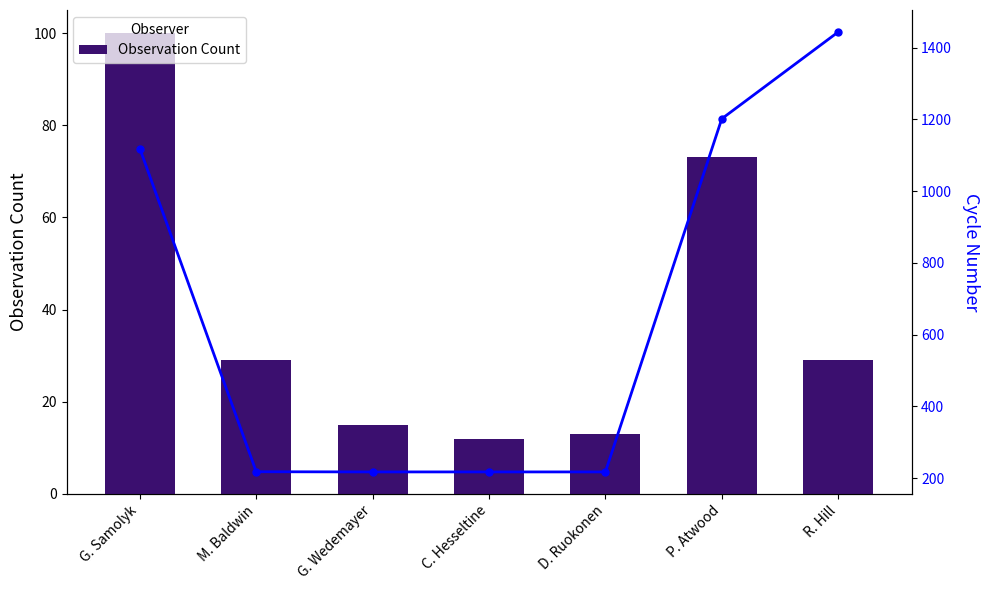

Where is Cycle Number nearest to the value 830?

G. Samolyk